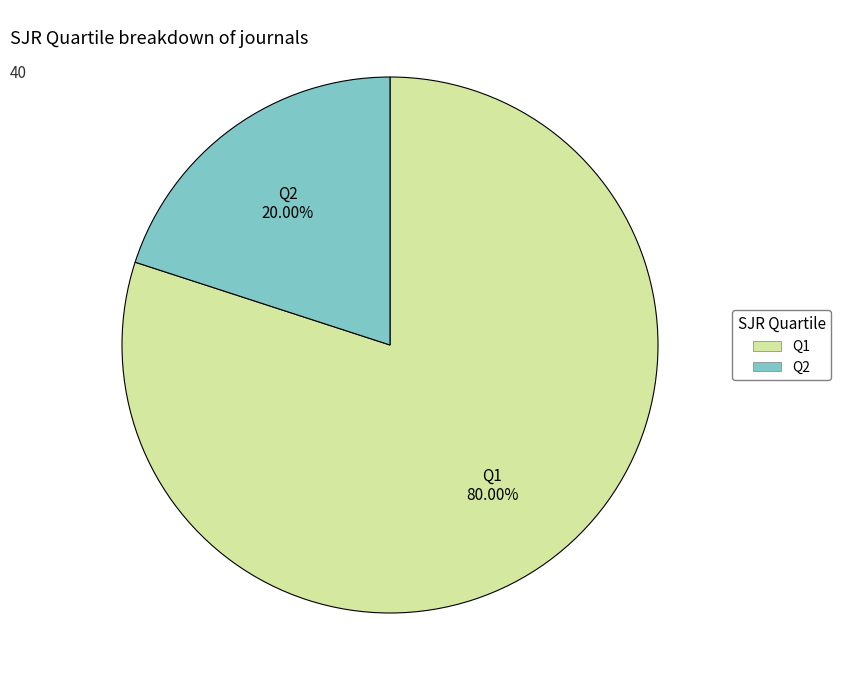

What is the largest slice in the pie chart?

Q1